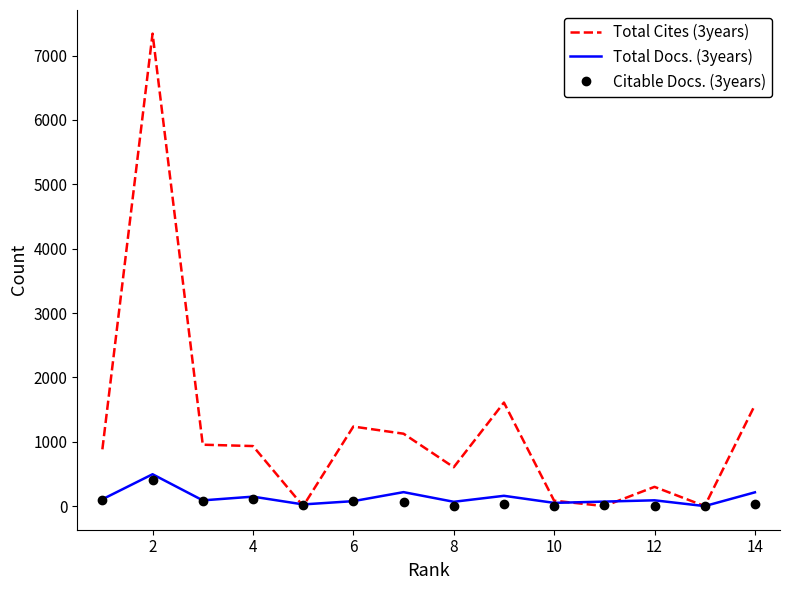

Rank the series by their maximum value, from lowest to highest.

Citable Docs. (3years), Total Docs. (3years), Total Cites (3years)